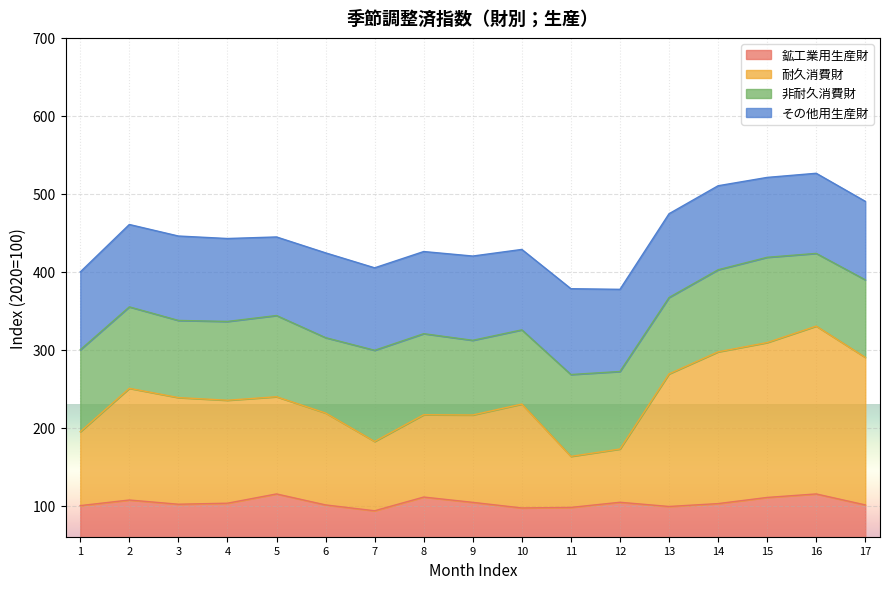

True or false: 鉱工業用生産財 and 耐久消費財 cross at least once.

False